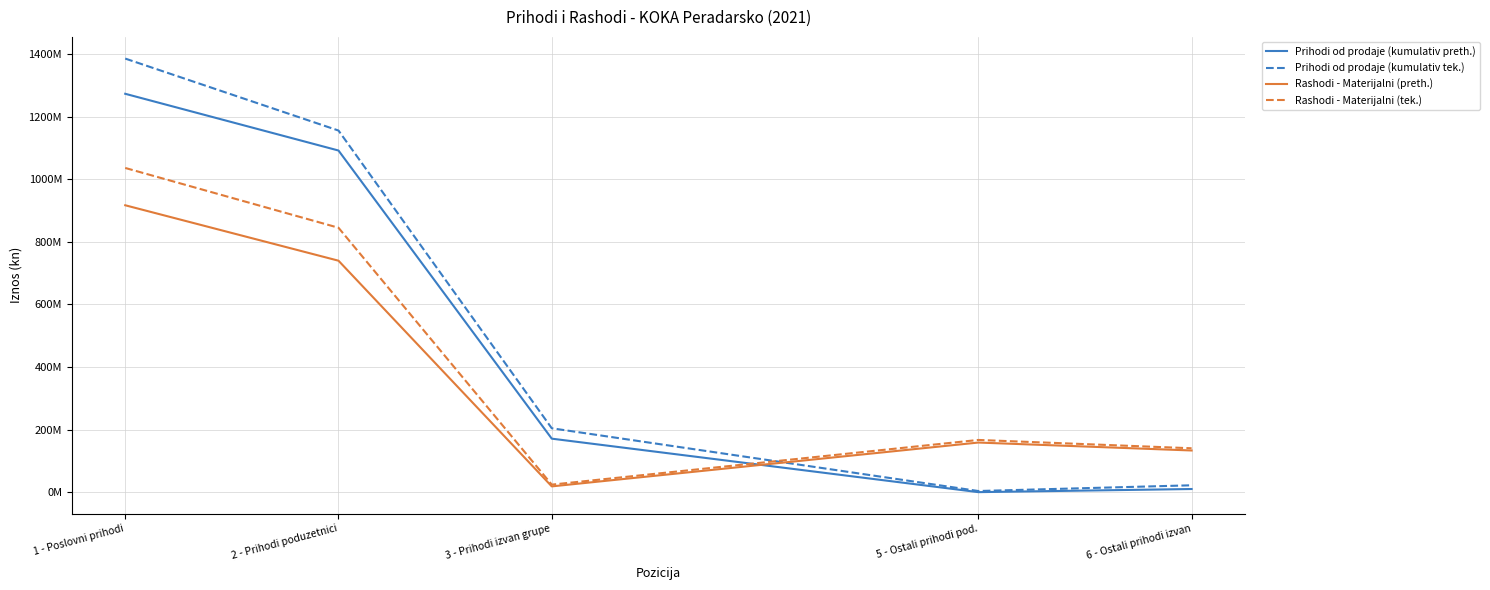

What is the label of the 5th point from the right?

1 - Poslovni prihodi